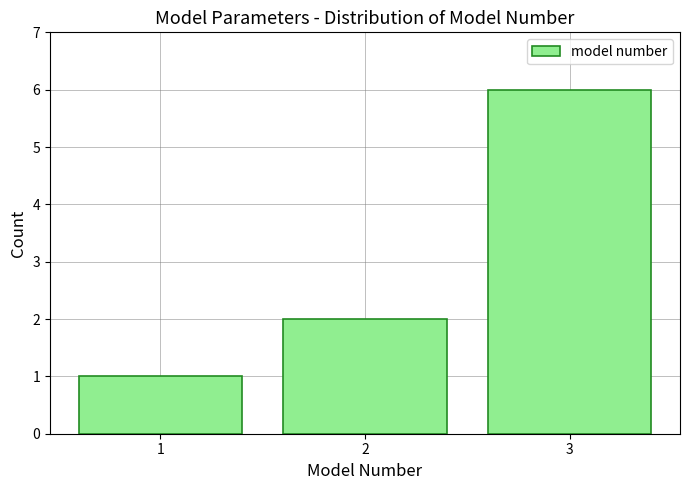

Over which range of the x-axis is the bar tallest?

2.5 to 3.5